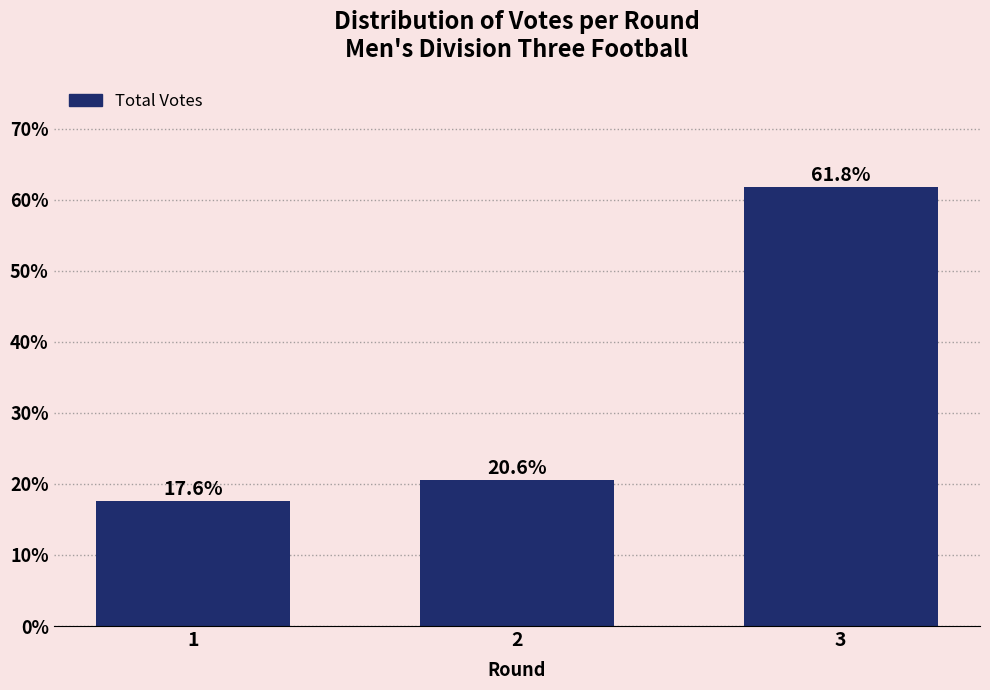

Reading right to left, extract all data points from this chart.

61.8	20.6	17.6